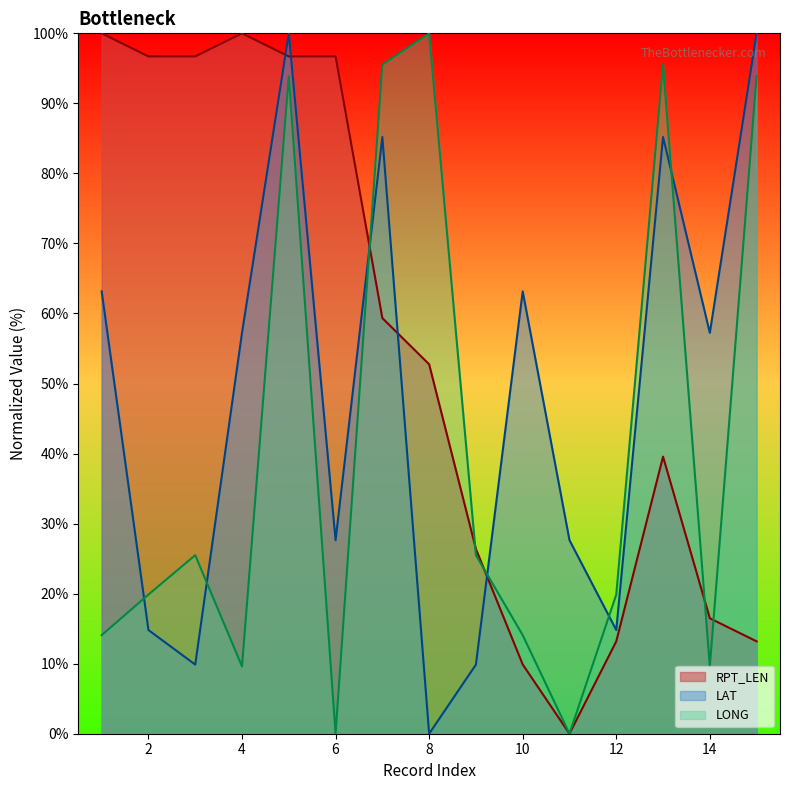

What are all the series names shown in the legend?

RPT_LEN, LAT, LONG